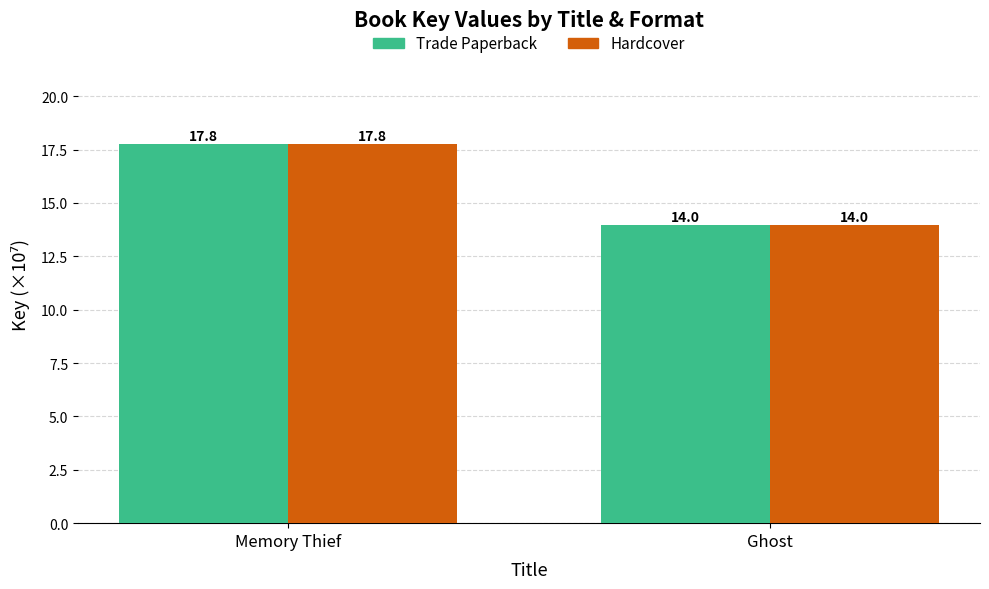

At which category is the sum across all series the highest?

Memory Thief